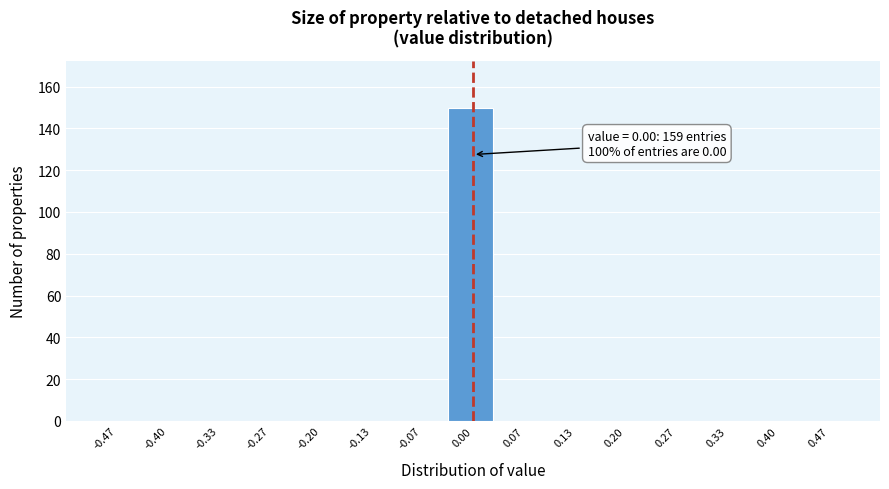

Over which range of the x-axis is the bar tallest?

-0.03 to 0.03